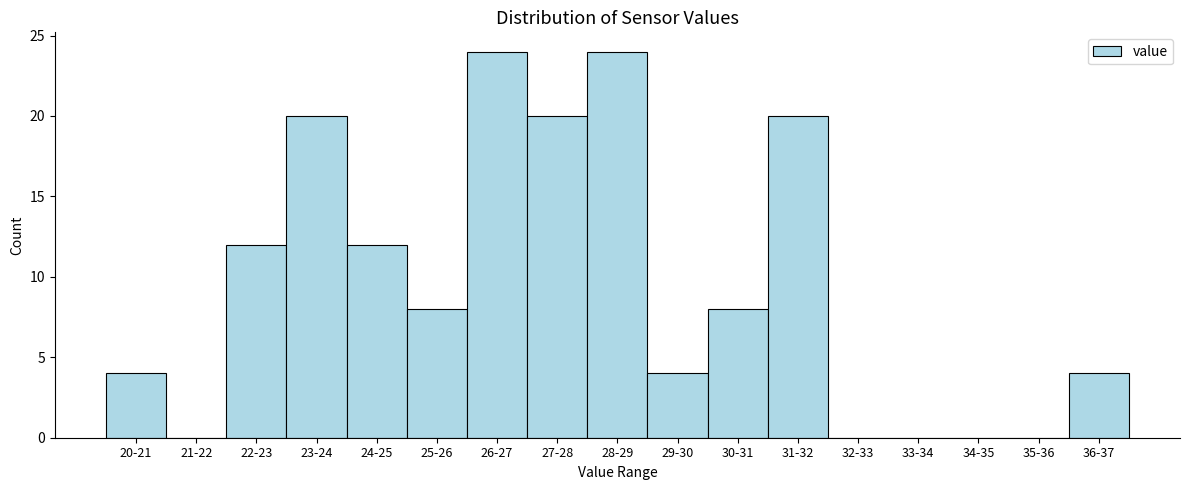

Reading left to right, list all the values displayed in this chart.

20-21=4	21-22=0	22-23=12	23-24=20	24-25=12	25-26=8	26-27=24	27-28=20	28-29=24	29-30=4	30-31=8	31-32=20	32-33=0	33-34=0	34-35=0	35-36=0	36-37=4